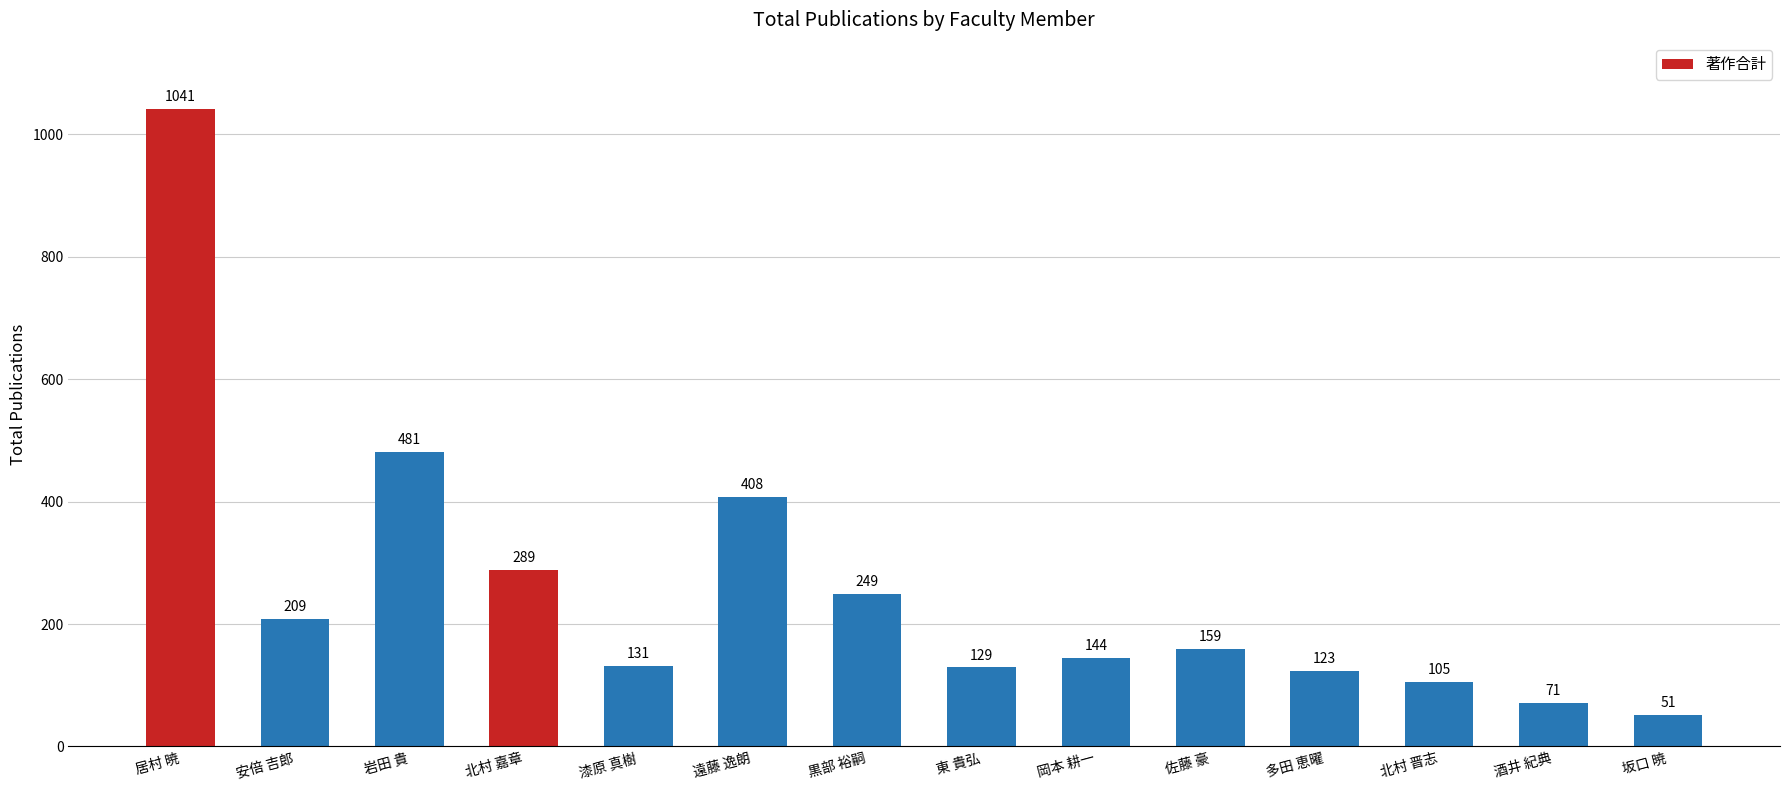

Reading left to right, list all the values displayed in this chart.

1041	209	481	289	131	408	249	129	144	159	123	105	71	51